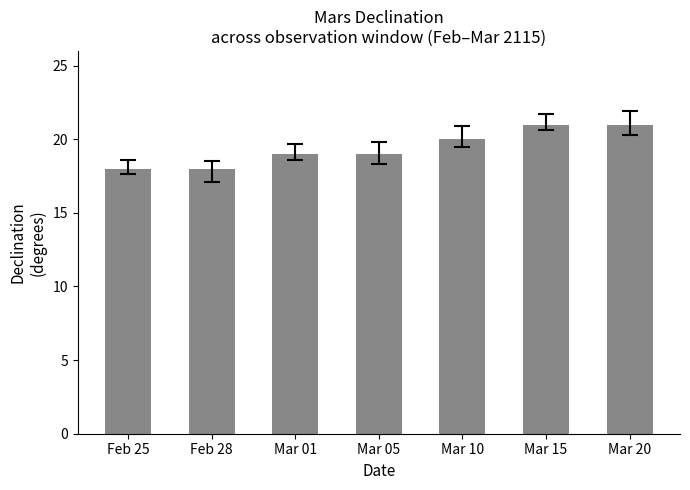

Reading left to right, list all the values displayed in this chart.

18	18	19	19	20	21	21